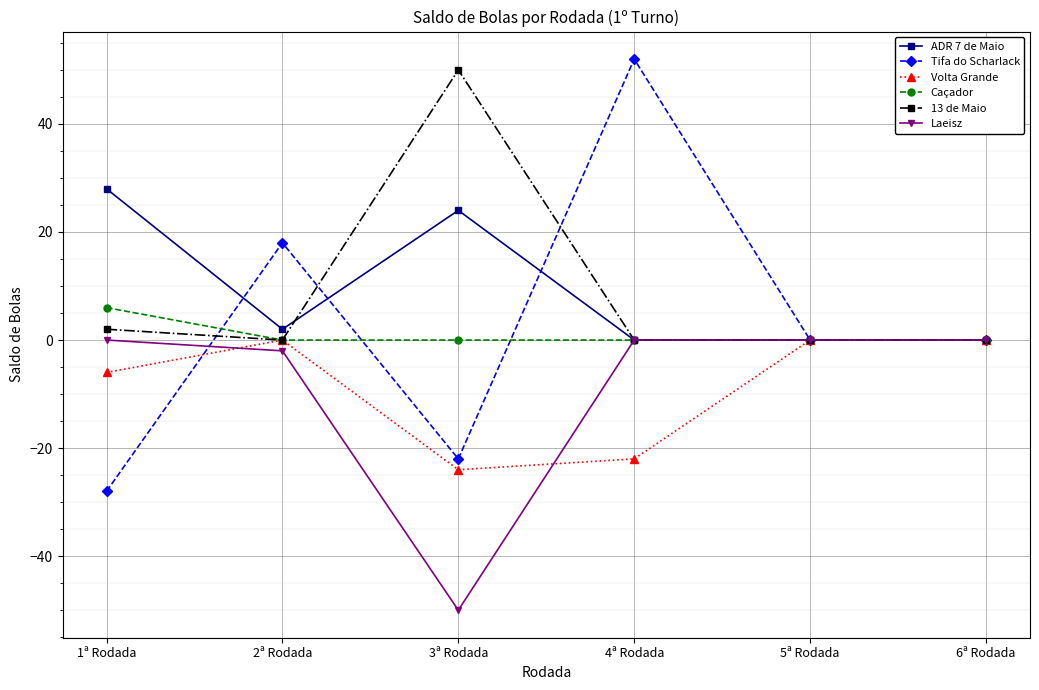

True or false: Tifa do Scharlack has more than 1 points higher than both neighbors.

True